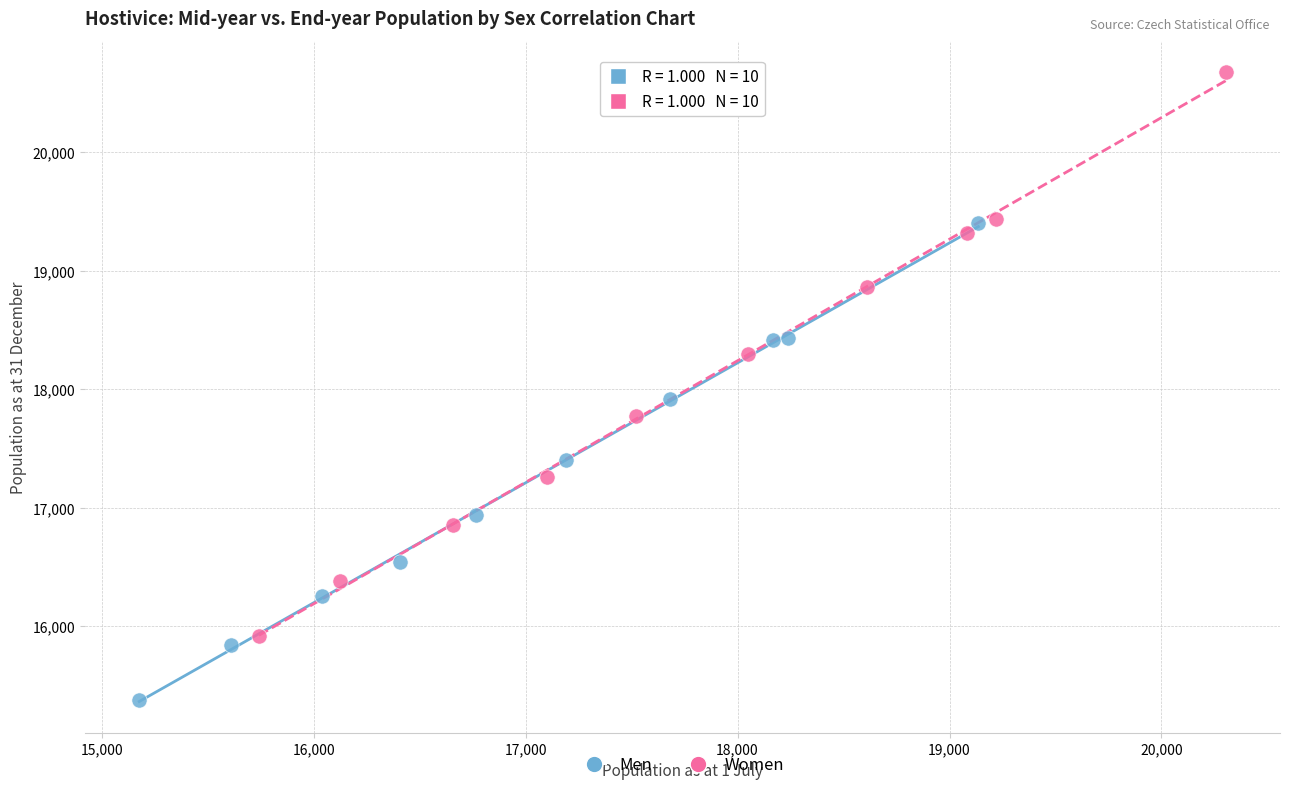

Which series has the widest spread of Y values?

Women